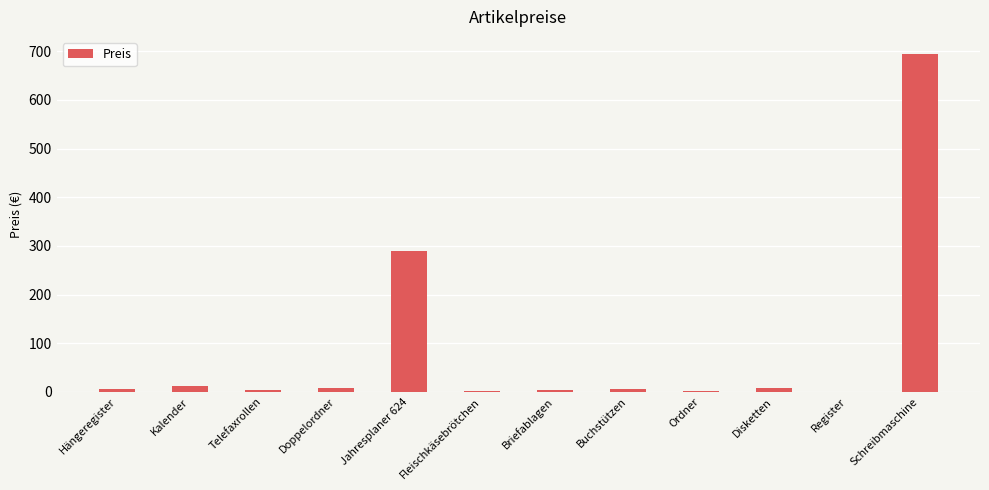

How many data points does each series have?

12